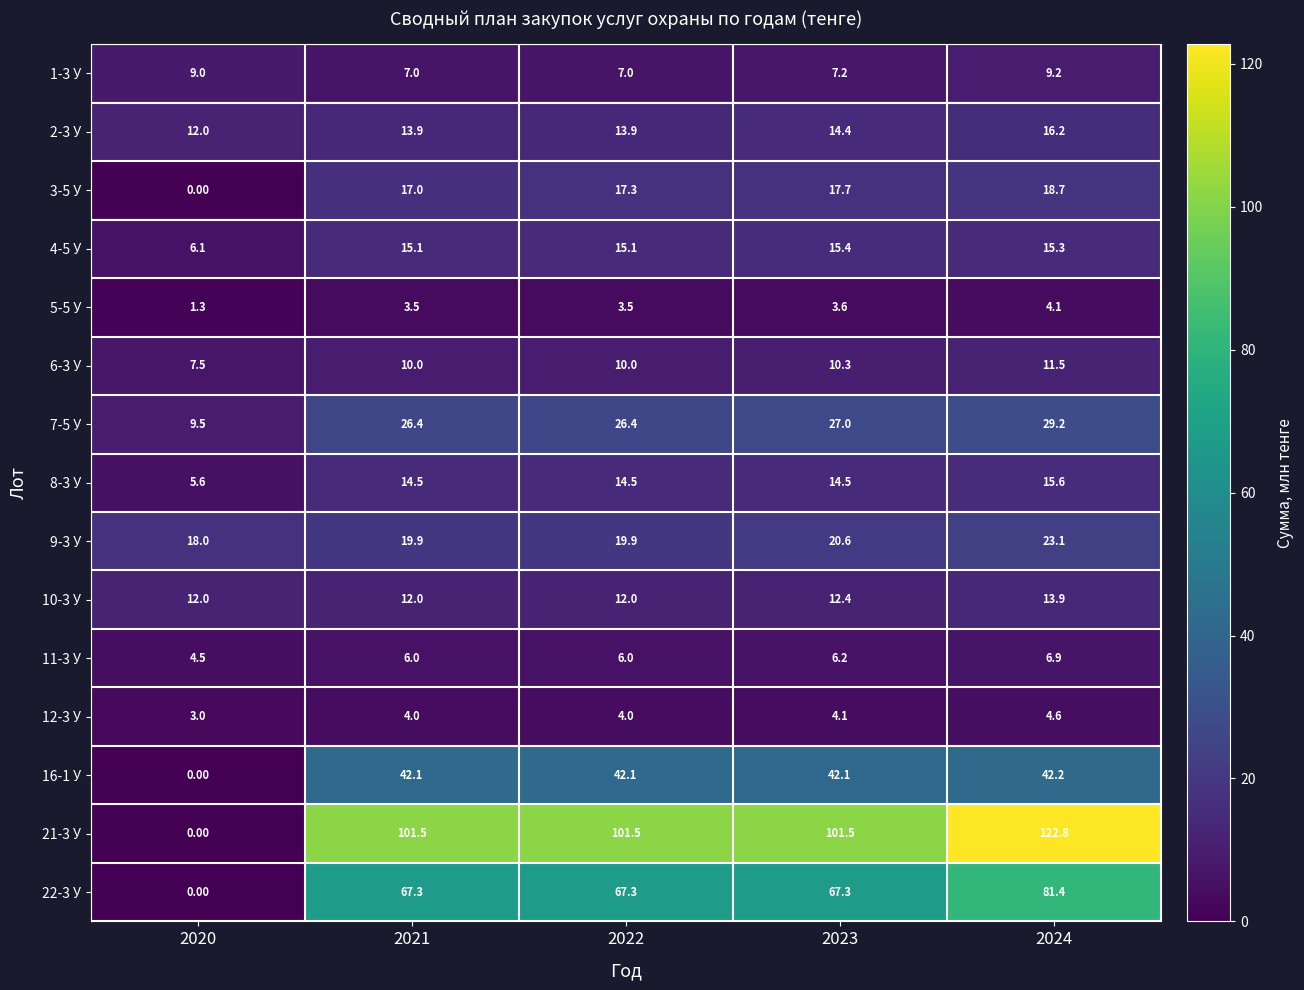

Rank the series by their maximum value, from highest to lowest.

21-3 У, 22-3 У, 16-1 У, 7-5 У, 9-3 У, 3-5 У, 2-3 У, 8-3 У, 4-5 У, 10-3 У, 6-3 У, 1-3 У, 11-3 У, 12-3 У, 5-5 У